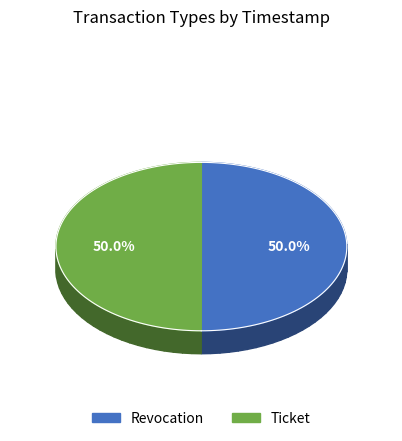

The Ticket slice represents 50% of the pie. True or false?

True